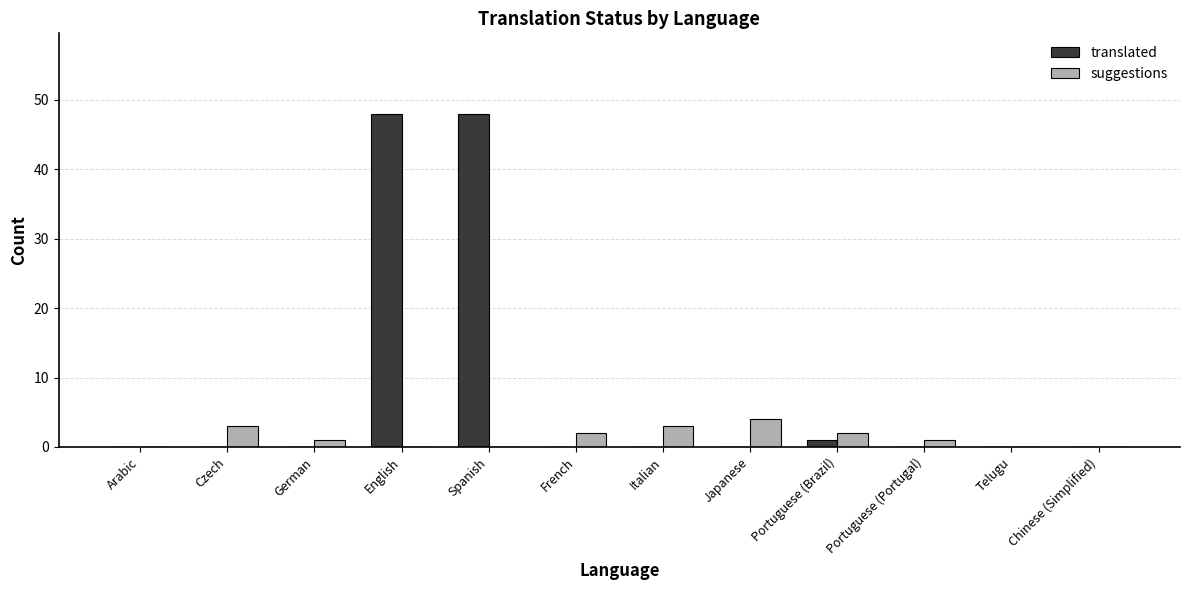

The translated series shows 80 at Spanish. True or false?

False